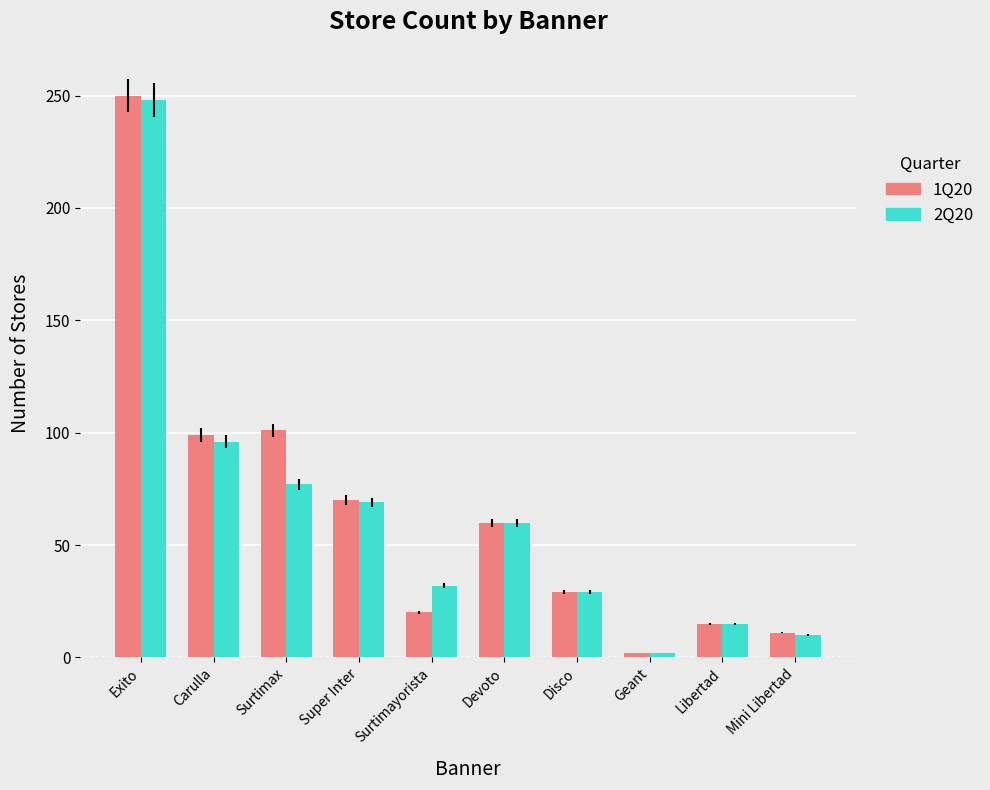

True or false: 1Q20 has a value of 10 at Surtimayorista.

False